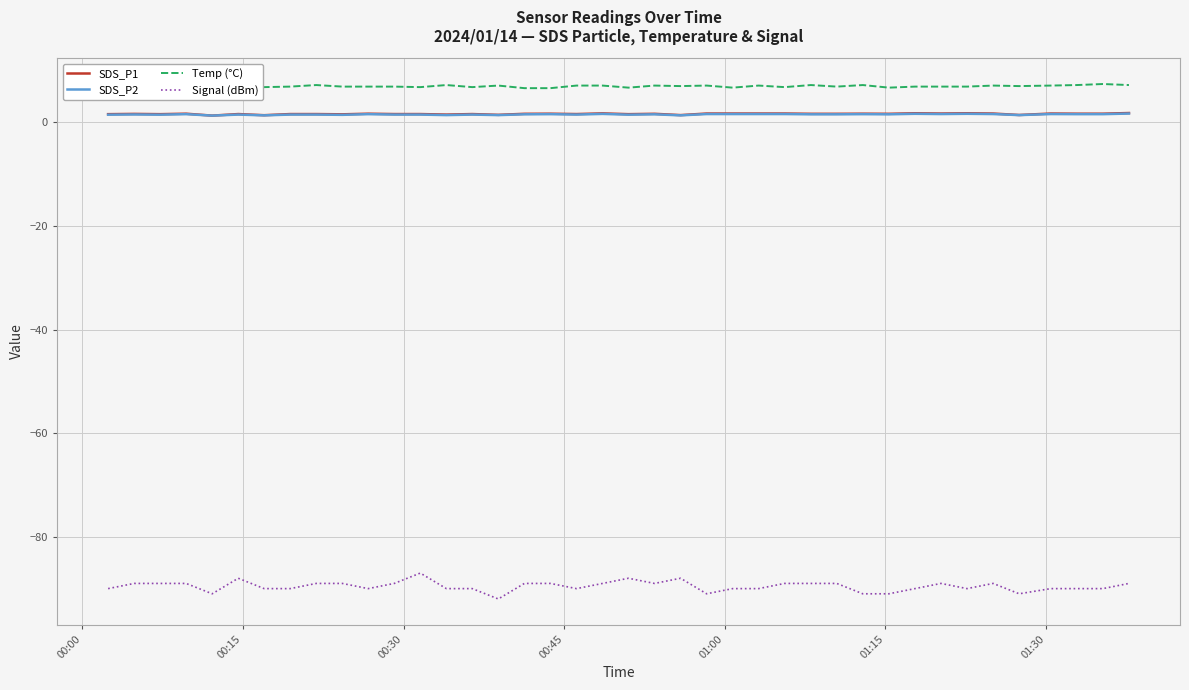

Count the Temp (°C) values in the range 6 to 7.

25